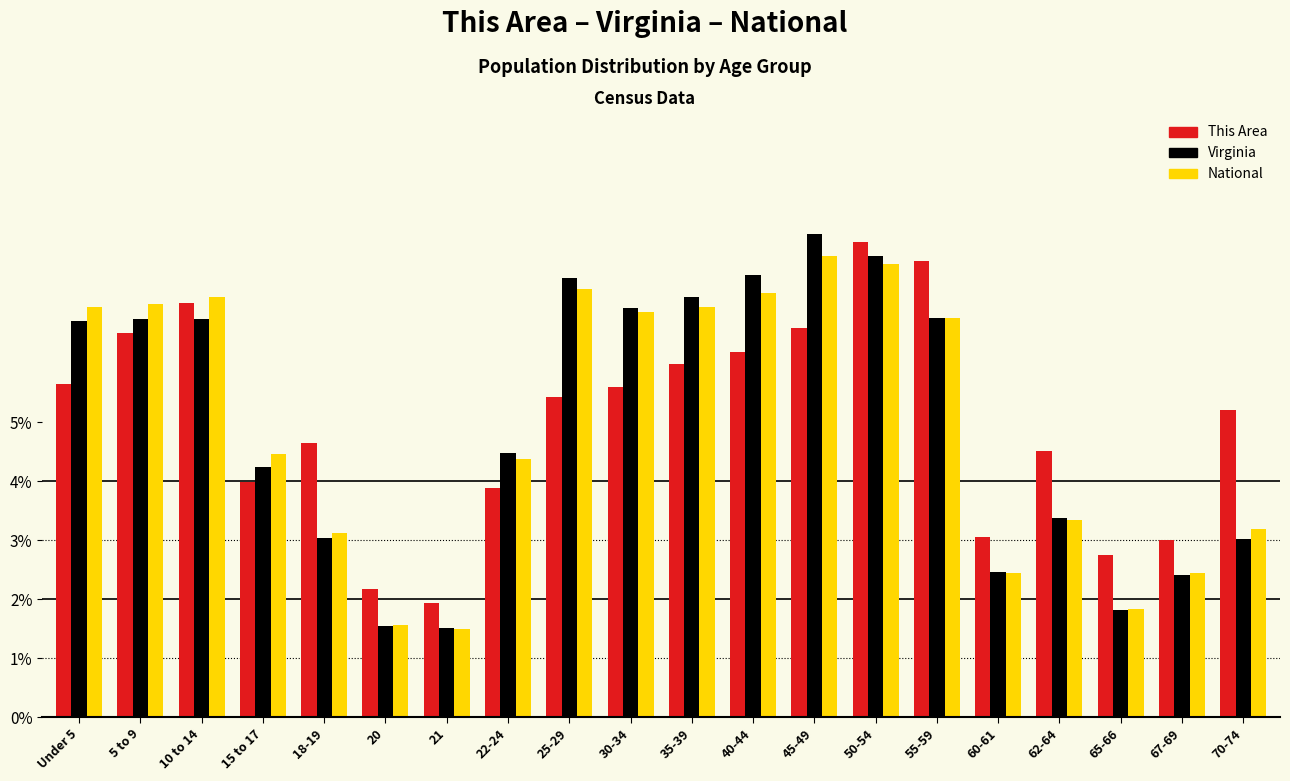

What is the difference between the maximum and minimum values in the Virginia series?

6.7